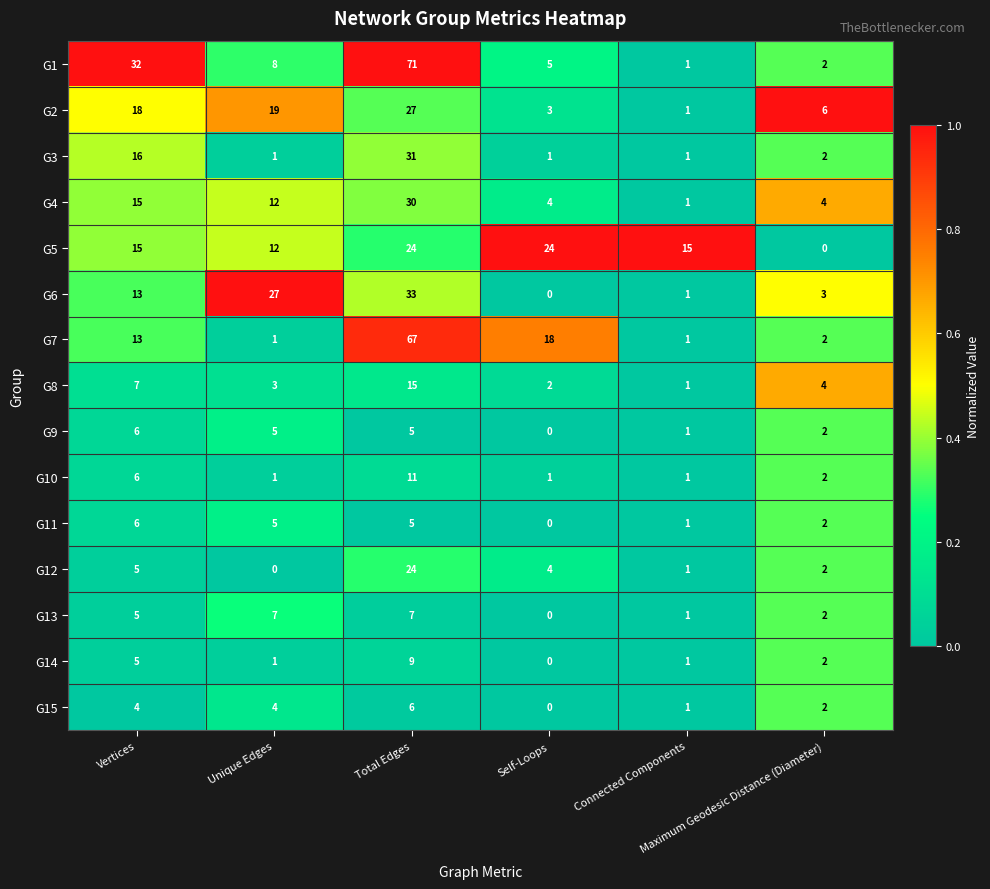

What is the average value of the G1 series?

20